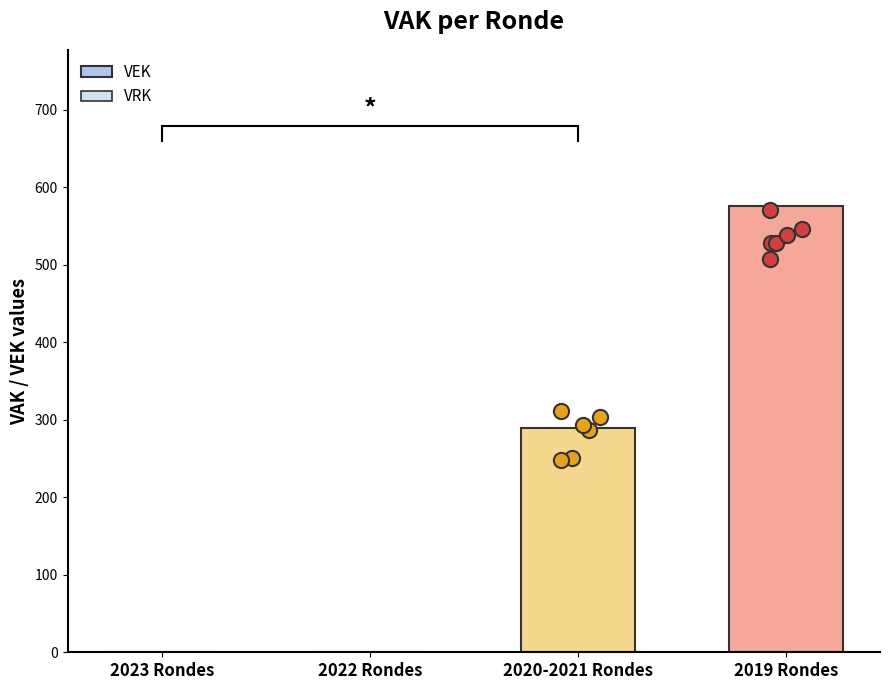

Which series reaches the minimum Y coordinate?

VEK